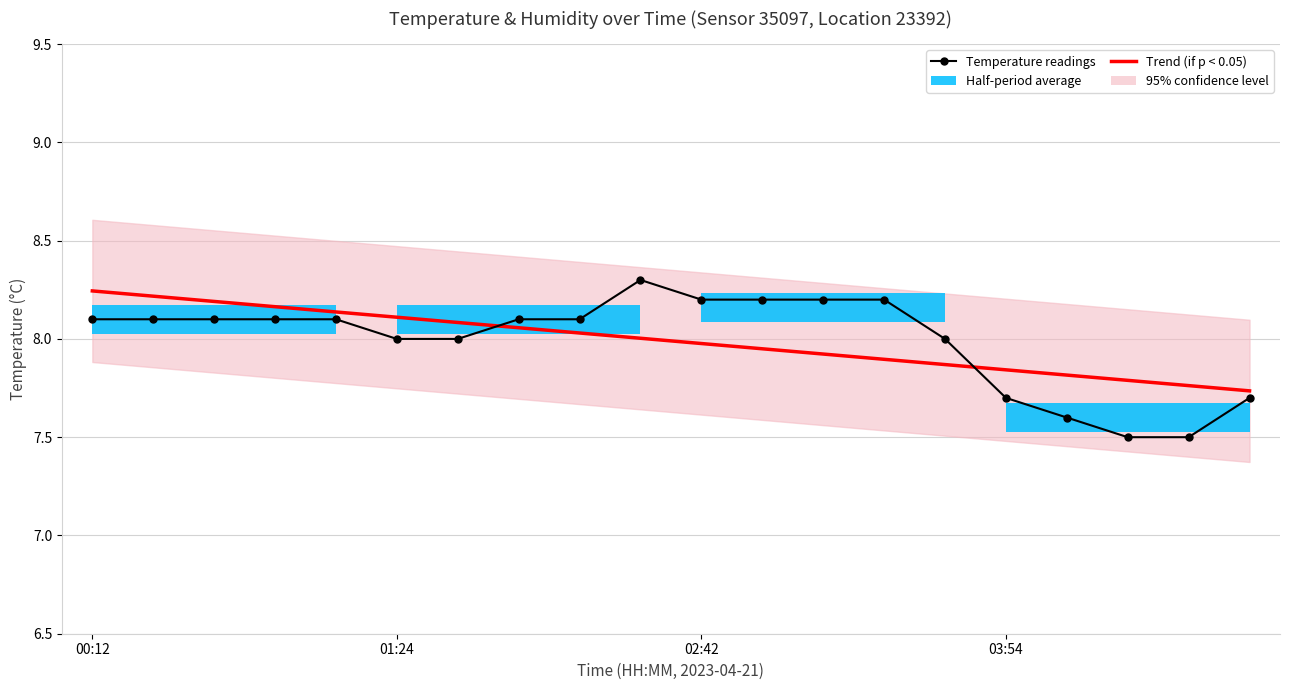

At which category is the sum across all series the highest?

00:12